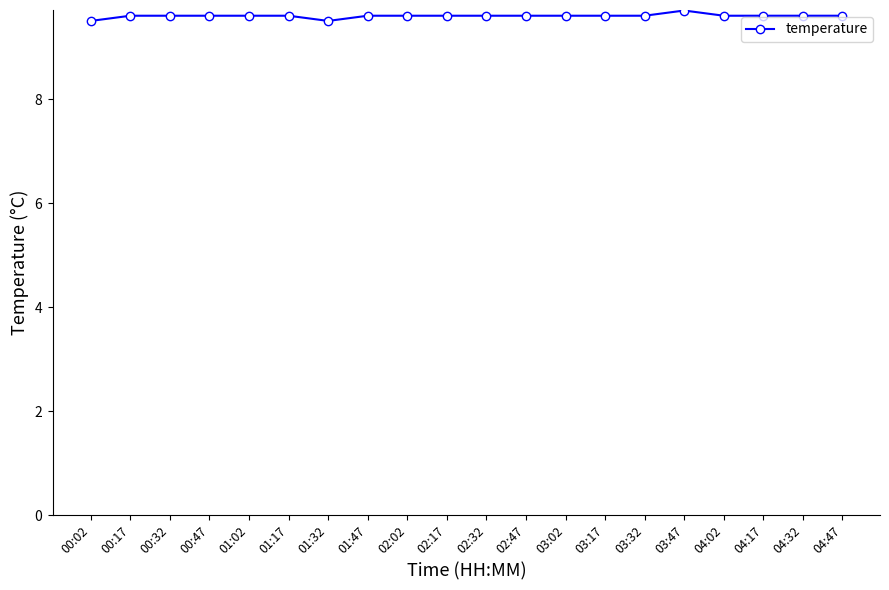

What is the smallest value displayed?

9.5